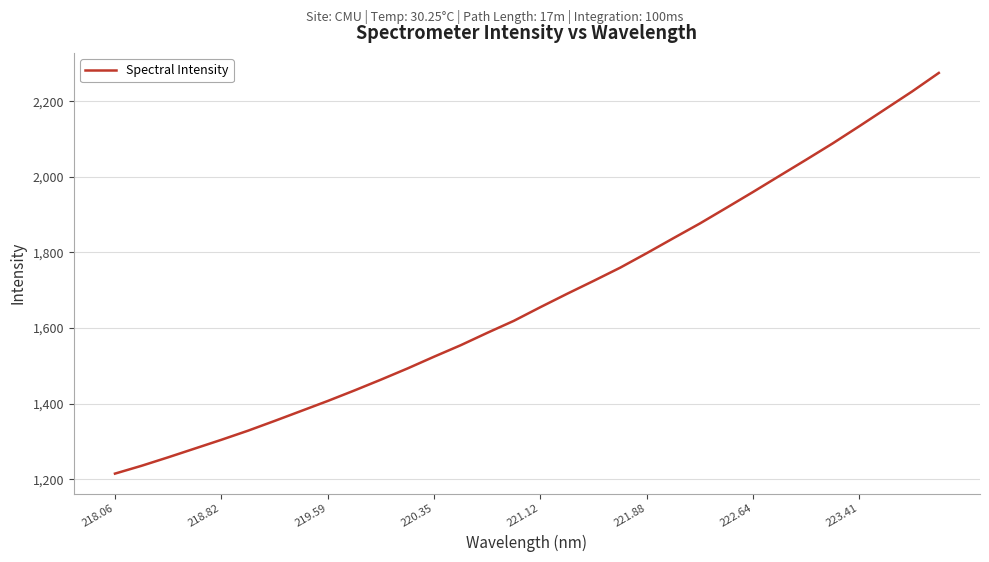

What is the maximum value shown in the chart?

2274.7